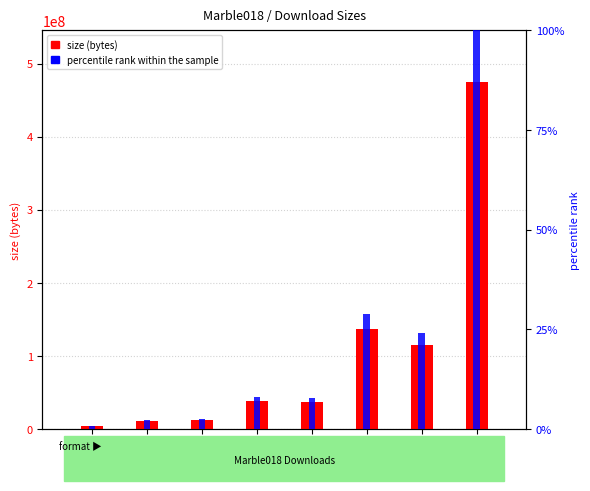

How many values in the percentile rank within the sample series are below 7?

3